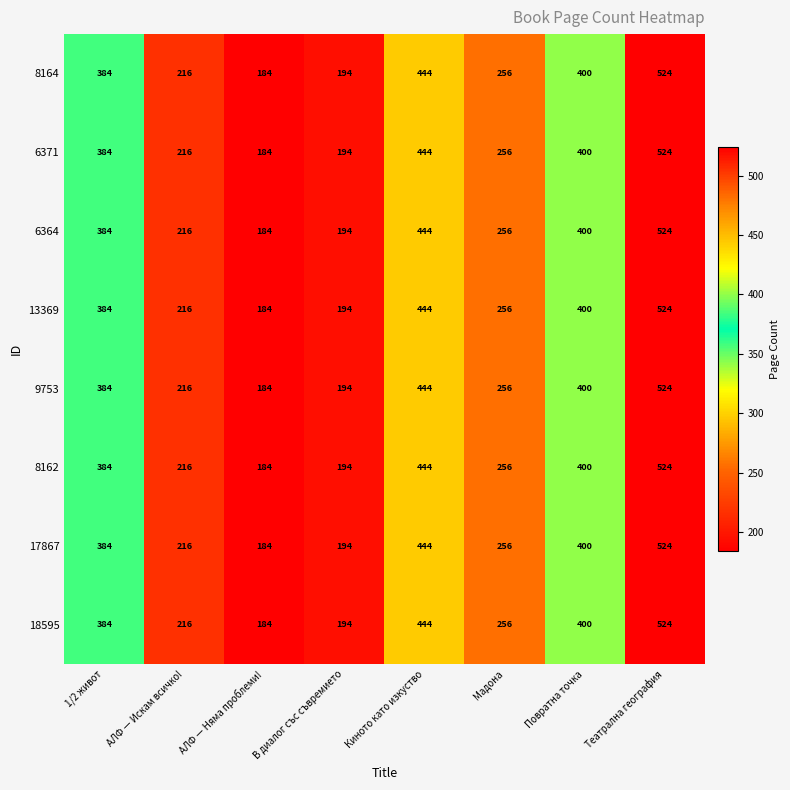

Where is 13369 nearest to the value 354?

1/2 живот